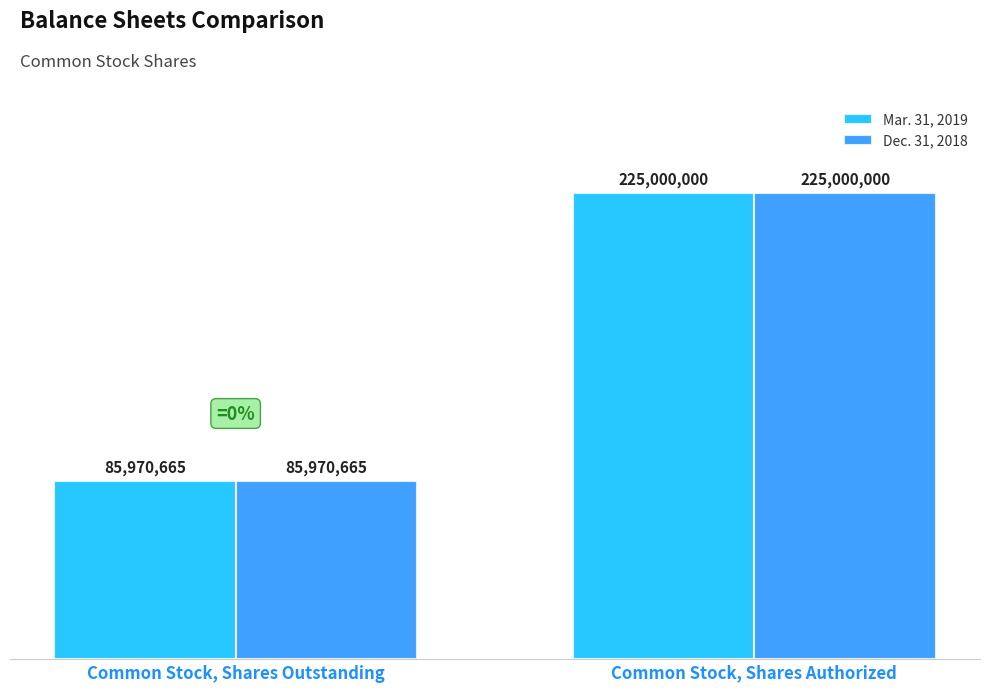

Rank the series at Common Stock, Shares Outstanding from lowest to highest value.

Mar. 31, 2019, Dec. 31, 2018